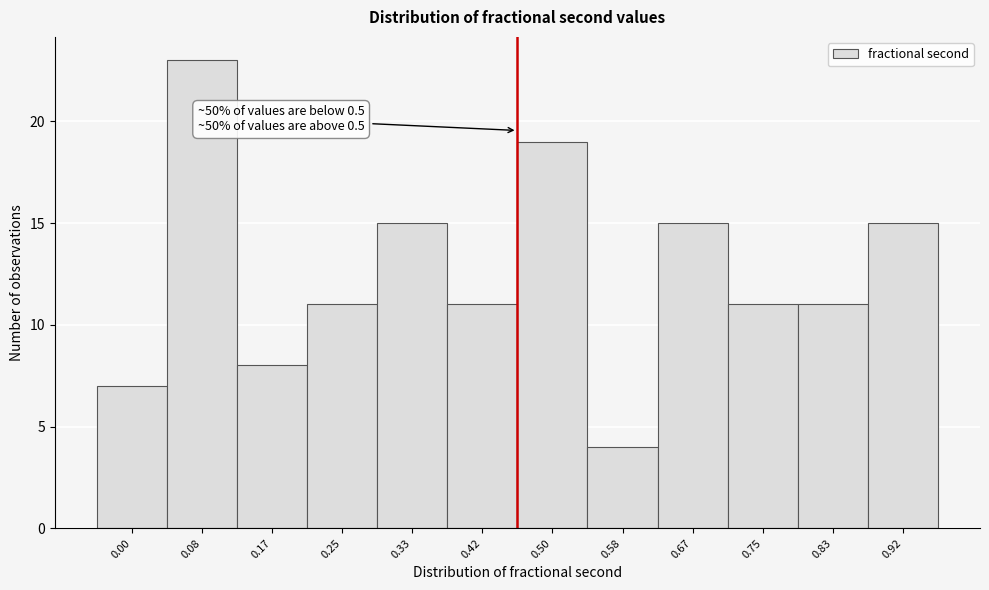

Reading left to right, extract all data points from this chart.

0.00=7	0.08=23	0.17=8	0.25=11	0.33=15	0.42=11	0.50=19	0.58=4	0.67=15	0.75=11	0.83=11	0.92=15